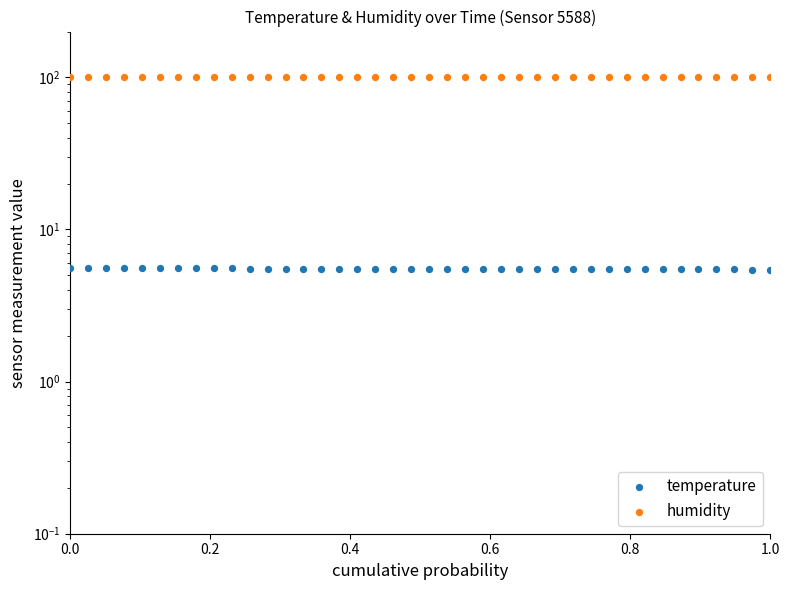

Which series contains the lowest Y value?

temperature